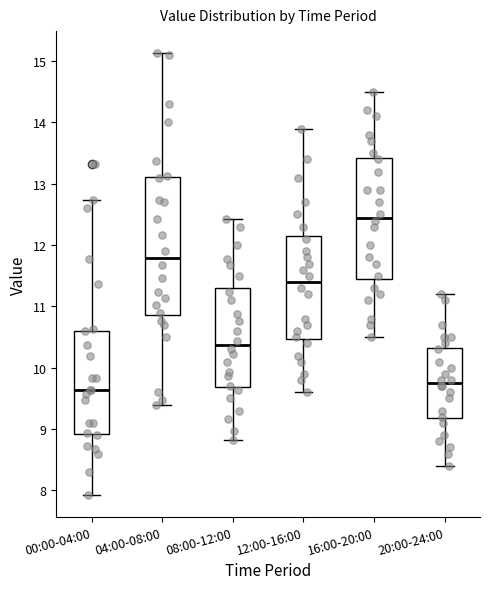

Reading left to right, read every box against the y-axis: the position of its median line, the range the box covers, and the ends of its whiskers. The values are not printed on the chart, so give them approximately, as read against the axis.

00:00-04:00: median 9.6, box 8.9 to 10.6, whiskers 7.9 to 12.7
04:00-08:00: median 11.8, box 10.9 to 13.1, whiskers 9.4 to 15.1
08:00-12:00: median 10.4, box 9.7 to 11.3, whiskers 8.8 to 12.4
12:00-16:00: median 11.4, box 10.5 to 12.2, whiskers 9.6 to 13.9
16:00-20:00: median 12.5, box 11.5 to 13.4, whiskers 10.5 to 14.5
20:00-24:00: median 9.8, box 9.2 to 10.3, whiskers 8.4 to 11.2